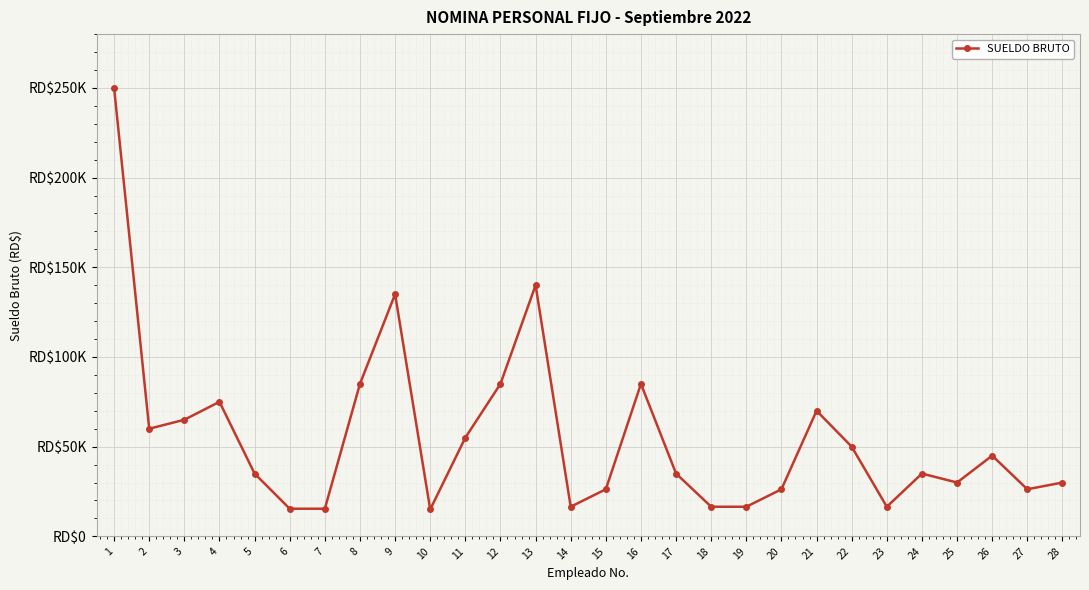

Which label corresponds to the largest value in the chart?

1